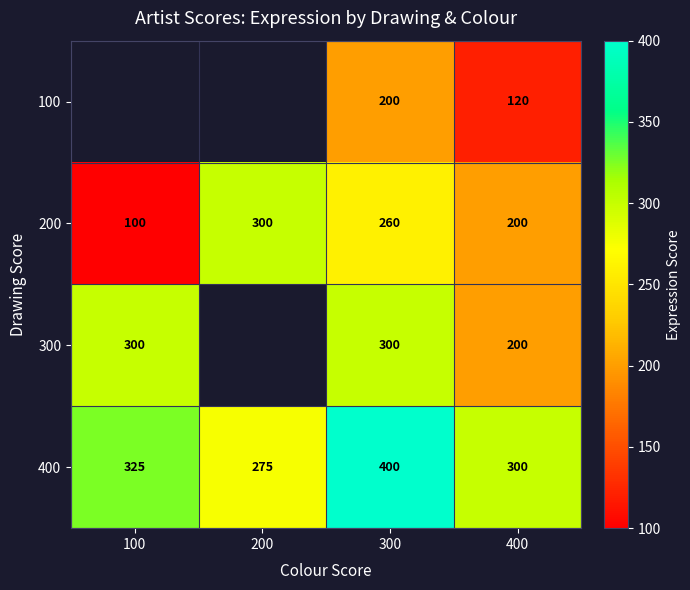

Which has a higher value, 400 or 100?

100